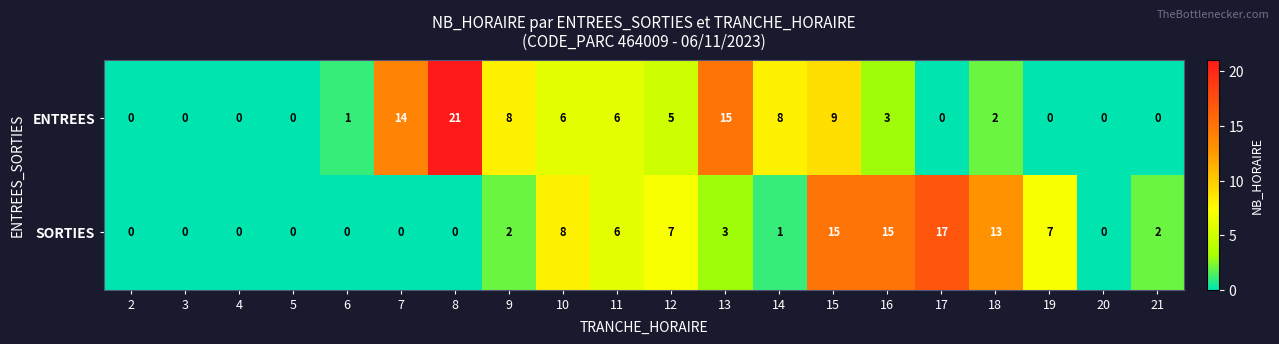

Which series has the largest range (max minus min)?

ENTREES